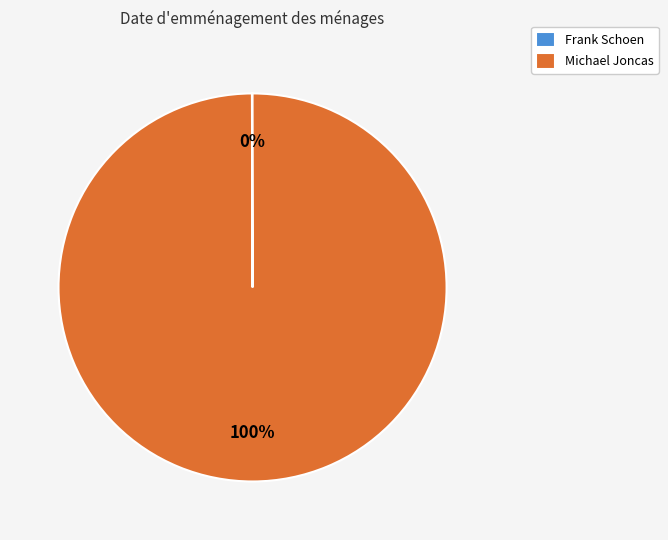

Which category accounts for the majority?

Michael Joncas